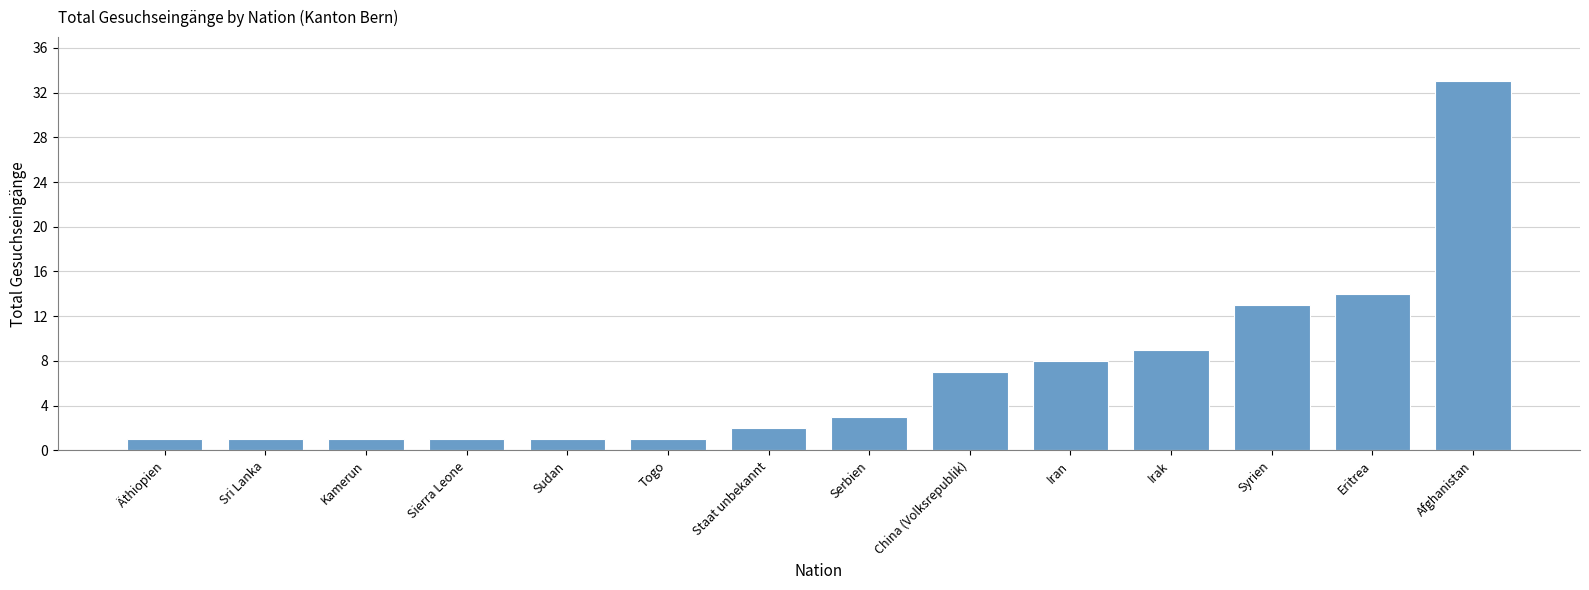

The chart shows a value of 9 at Irak. True or false?

True